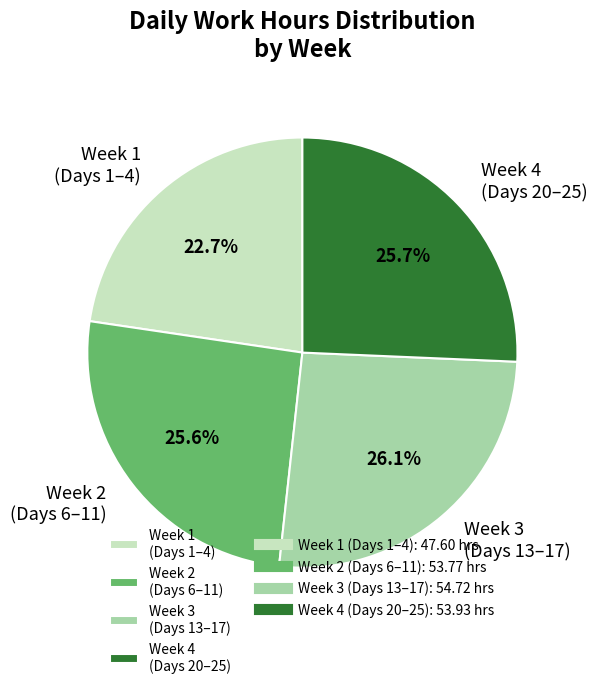

Is there any slice that represents more than half of the pie?

No